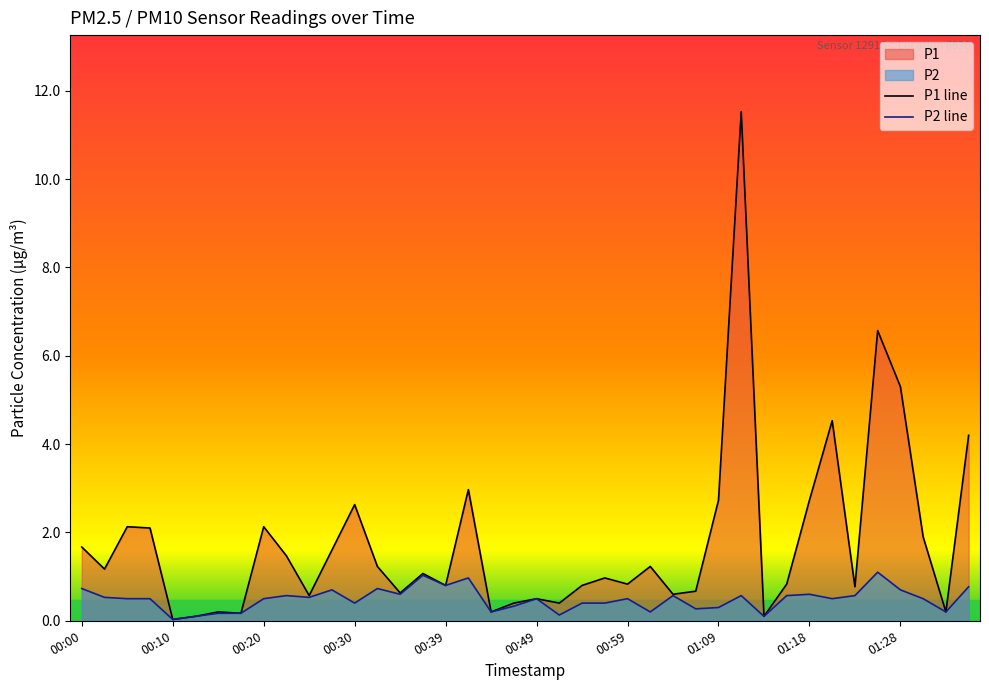

What is the average value of the P1 line series?

1.8